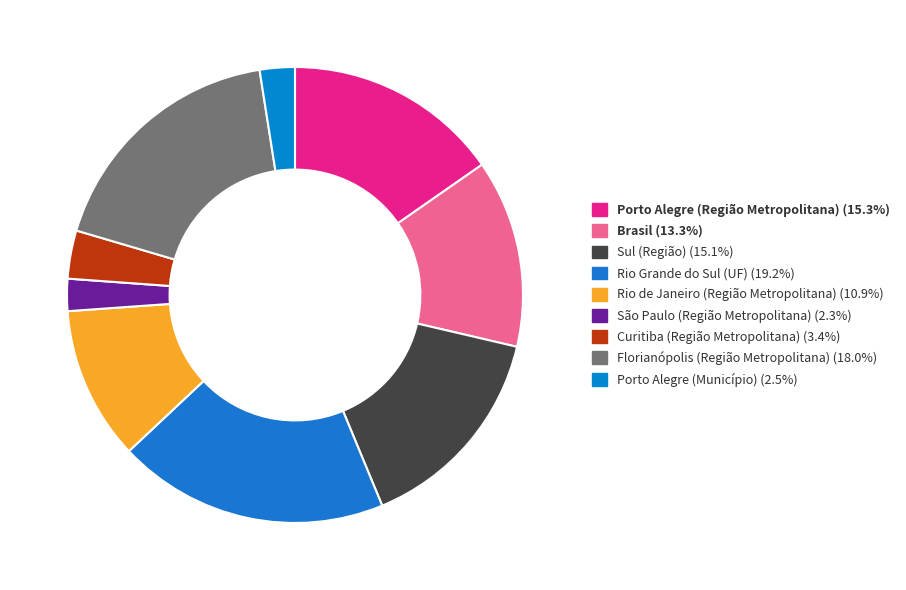

To the nearest percent, what is the average slice percentage?

11%